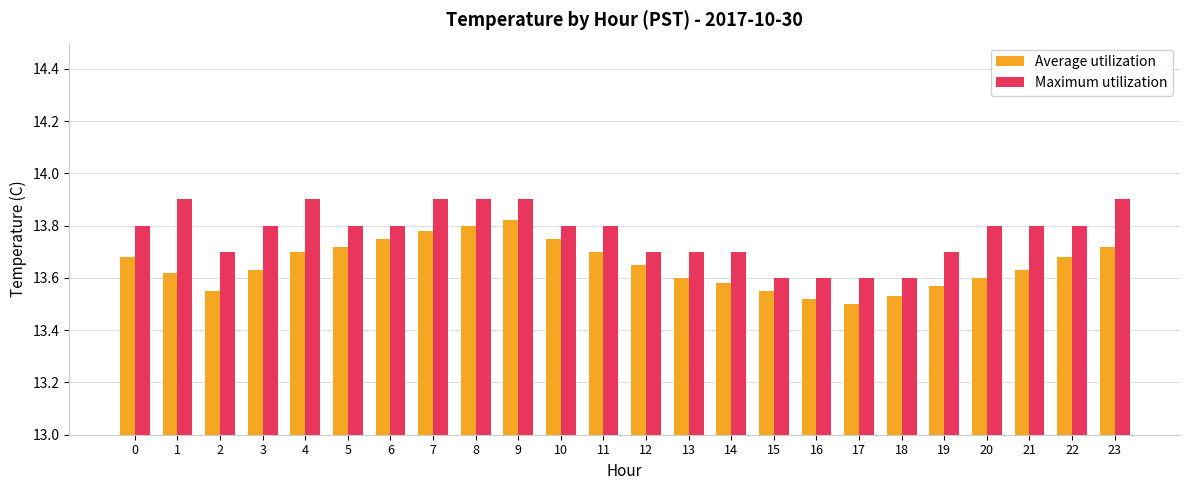

List the series in order of their overall mean, highest first.

Maximum utilization, Average utilization